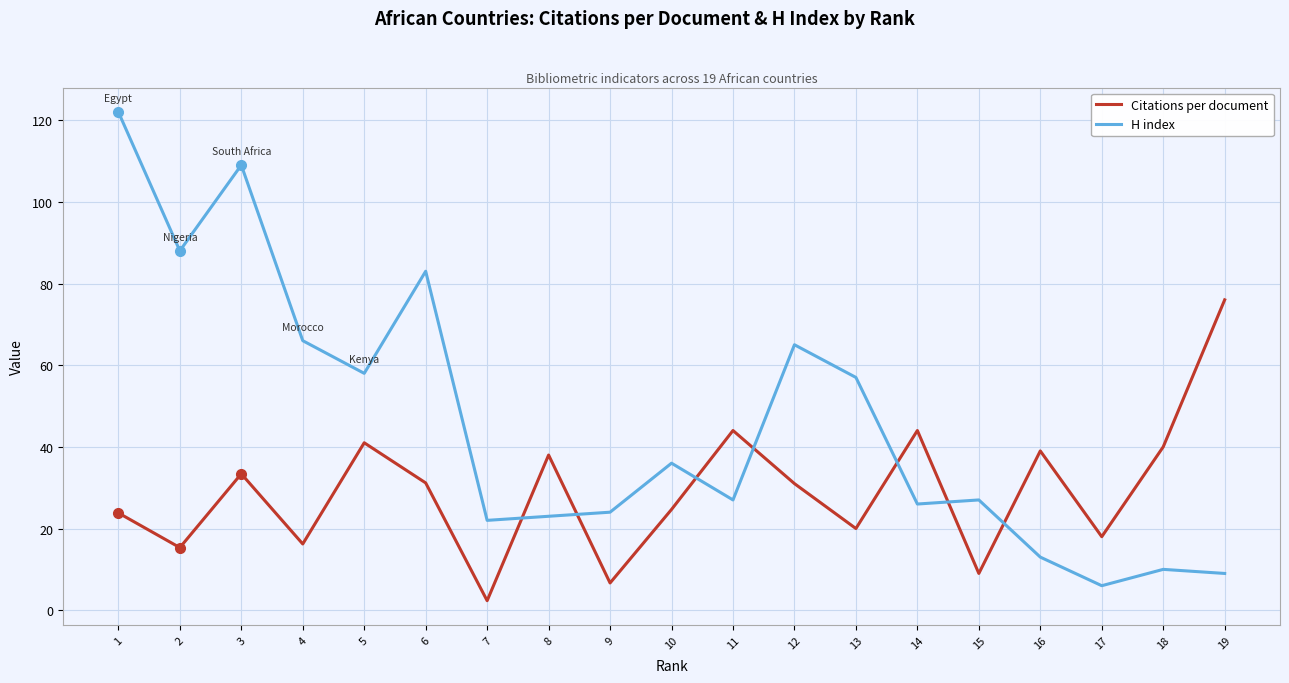

True or false: H index and Citations per document cross at least once.

True